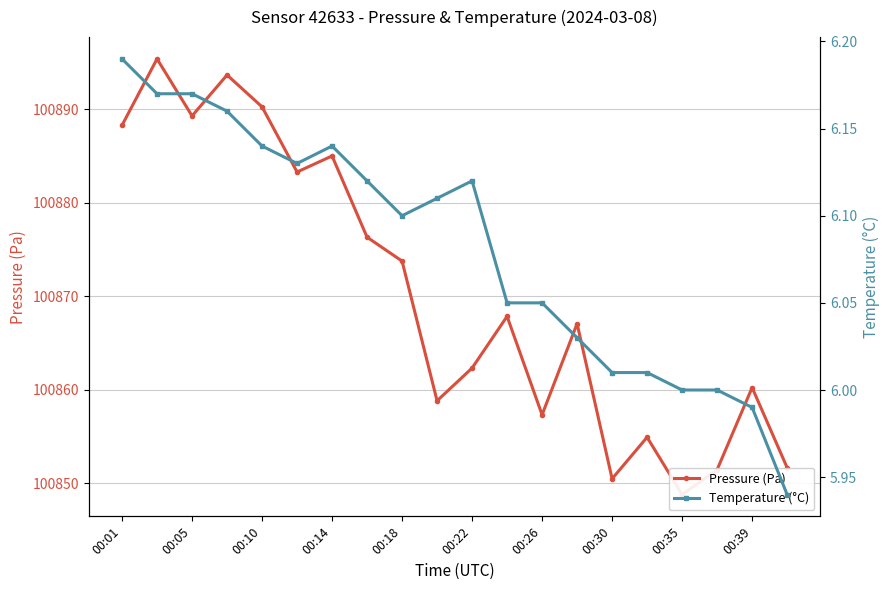

List the series in order of their peak value, lowest first.

Temperature (°C), Pressure (Pa)